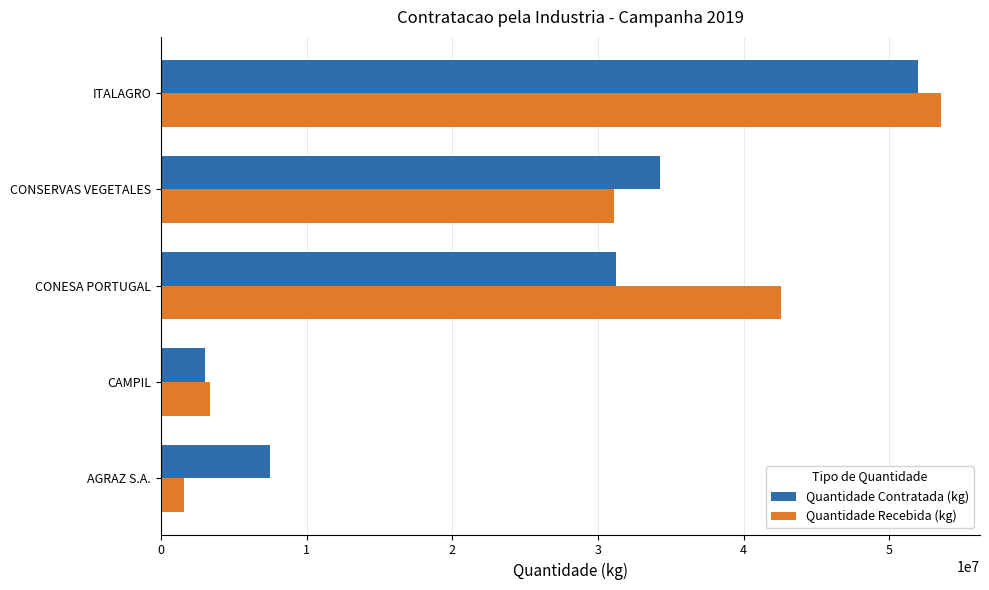

What is the difference between the second highest and minimum values in the Quantidade Recebida (kg) series?

40947244